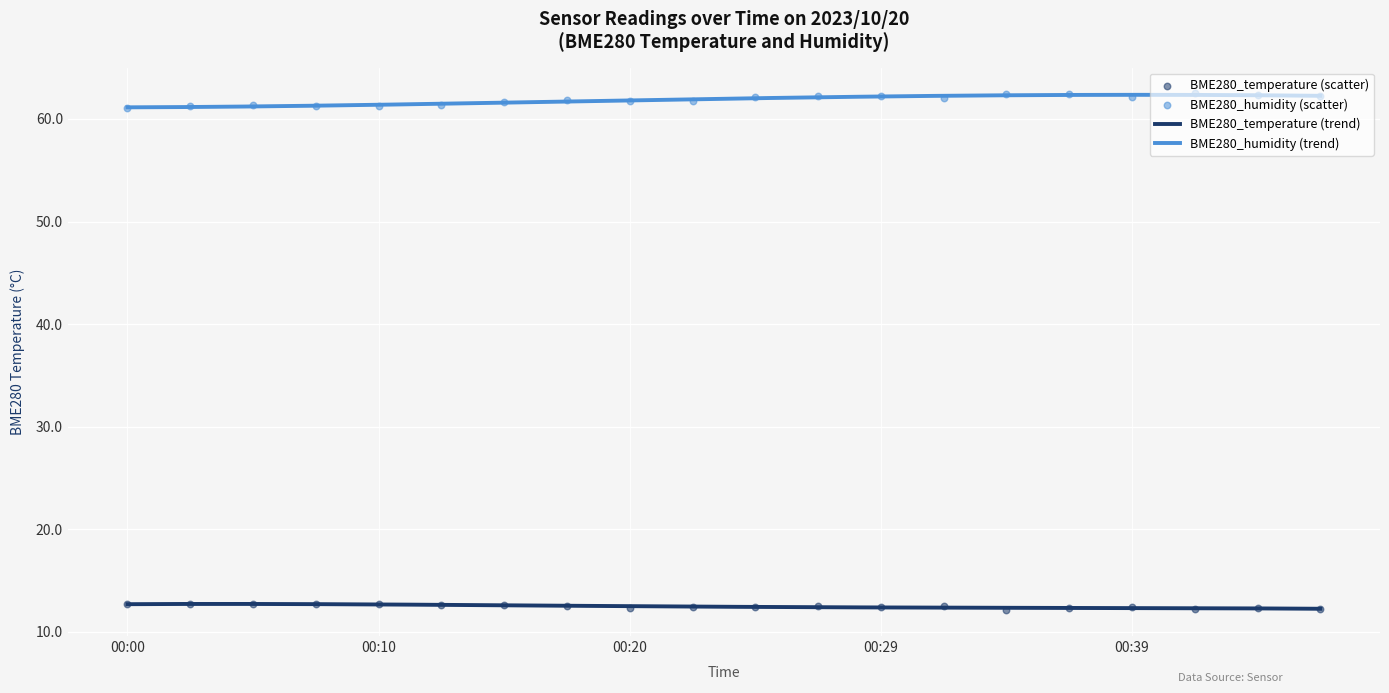

What are all the series names shown in the legend?

BME280_temperature, BME280_humidity